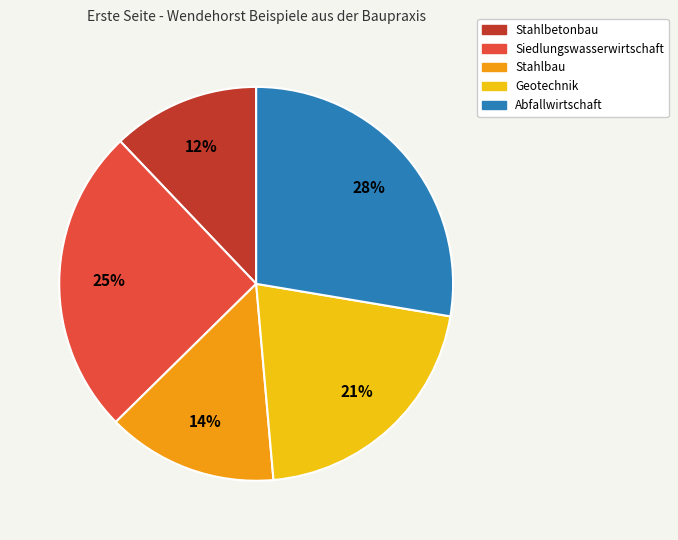

Rank the categories by value from highest to lowest.

Abfallwirtschaft, Siedlungswasserwirtschaft, Geotechnik, Stahlbau, Stahlbetonbau